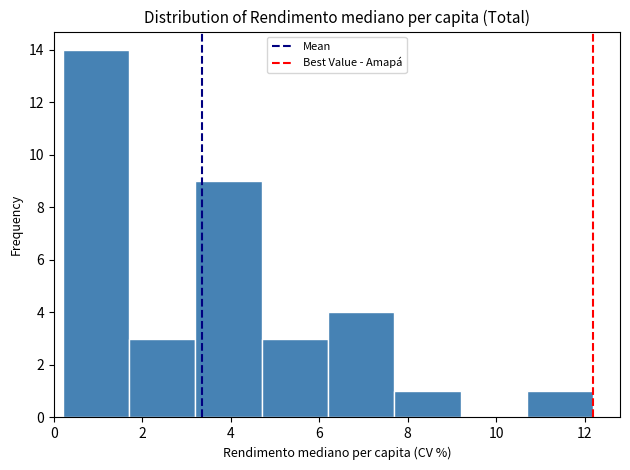

Reading left to right, transcribe this chart: for each bar, give the range it covers on the x-axis and its height. Neither the bar edges nor the heights are printed on the chart, so give them approximately, as read against the axes.

0.2 to 1.7: 14
1.7 to 3.2: 3
3.2 to 4.7: 9
4.7 to 6.2: 3
6.2 to 7.7: 4
7.7 to 9.2: 1
9.2 to 10.7: 0
10.7 to 12.2: 1